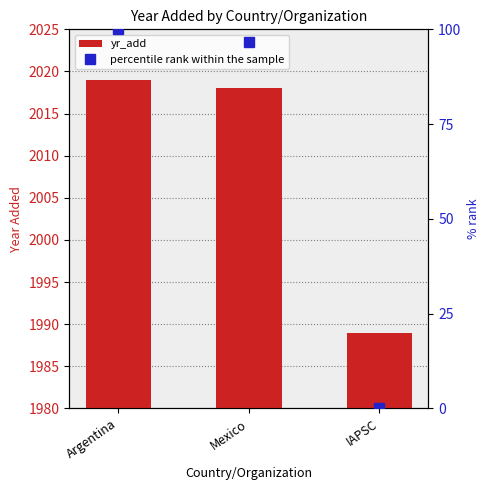

Reading left to right, what are all the values shown in this chart?

yr_add: 2019.0	2018.0	1989.0
percentile rank within the sample: 100.0	96.7	0.0